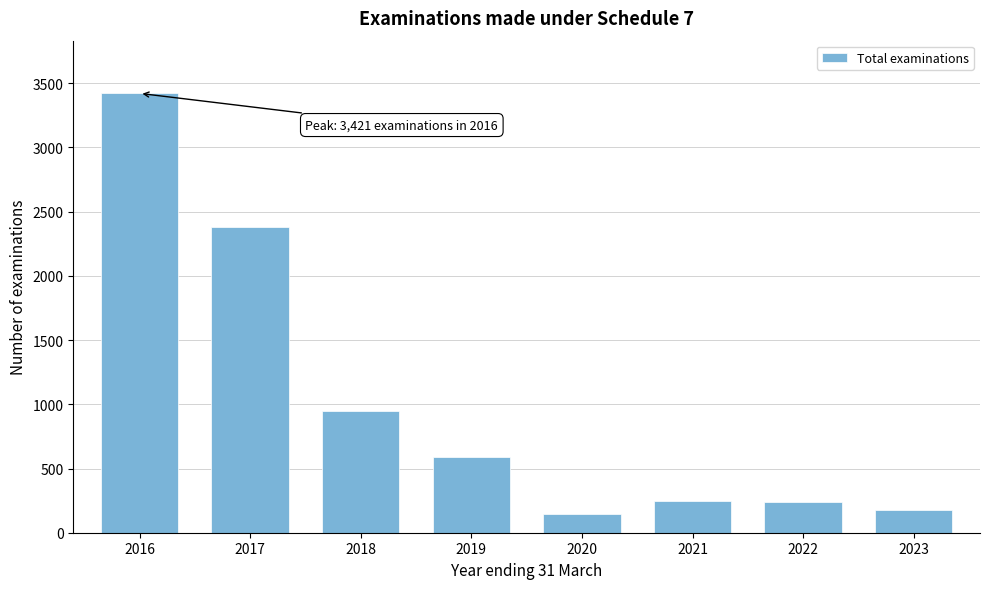

At which category does the chart reach its peak across all series?

2016